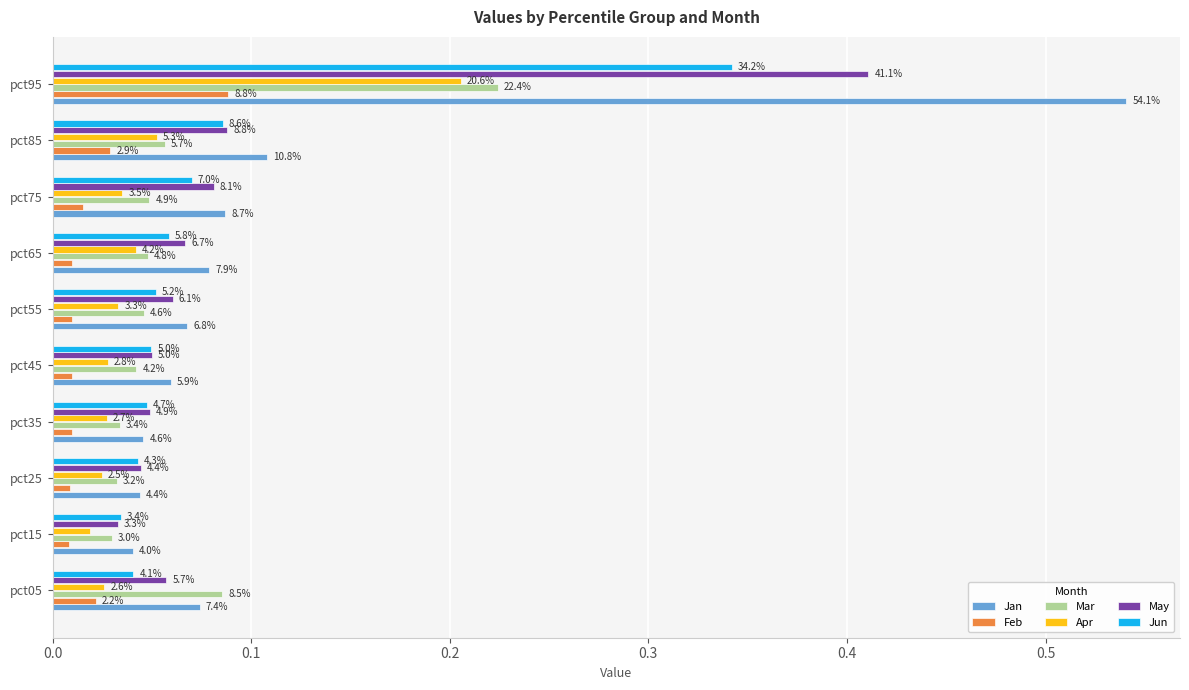

What are all the series names shown in the legend?

Jan, Feb, Mar, Apr, May, Jun